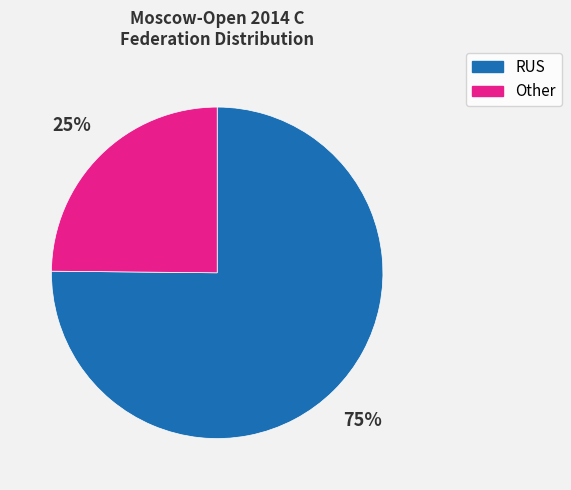

To the nearest percent, what percentage of the pie is RUS?

75%